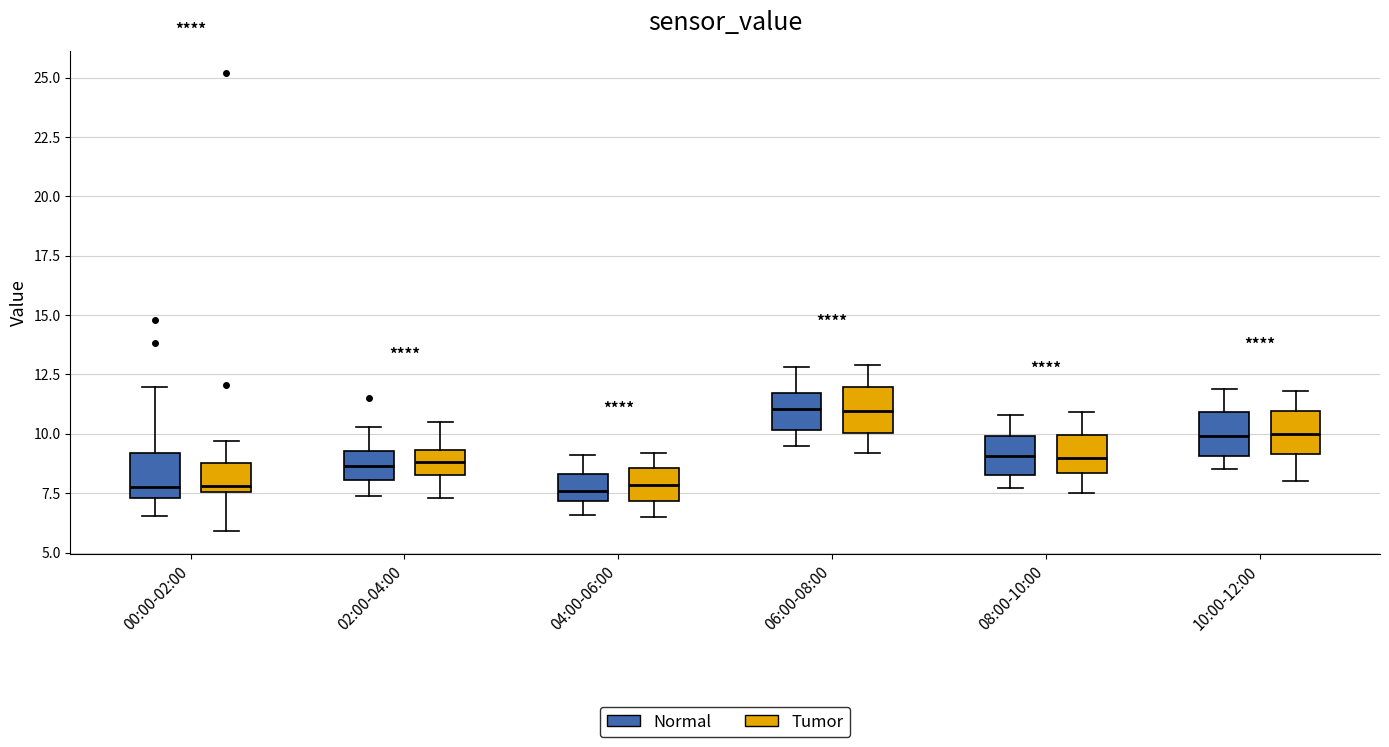

Reading left to right, read every box against the y-axis: the position of its median line, the range the box covers, and the ends of its whiskers. The values are not printed on the chart, so give them approximately, as read against the axis.

00:00-02:00 (Normal): median 8.0, box 7.5 to 9.0, whiskers 6.5 to 12.0
00:00-02:00 (Tumor): median 8.0, box 7.5 to 9.0, whiskers 6.0 to 9.5
02:00-04:00 (Normal): median 8.5, box 8.0 to 9.5, whiskers 7.5 to 10.5
02:00-04:00 (Tumor): median 9.0, box 8.5 to 9.5, whiskers 7.5 to 10.5
04:00-06:00 (Normal): median 7.5, box 7.0 to 8.5, whiskers 6.5 to 9.0
04:00-06:00 (Tumor): median 8.0, box 7.0 to 8.5, whiskers 6.5 to 9.0
06:00-08:00 (Normal): median 11.0, box 10.0 to 11.5, whiskers 9.5 to 13.0
06:00-08:00 (Tumor): median 11.0, box 10.0 to 12.0, whiskers 9.0 to 13.0
08:00-10:00 (Normal): median 9.0, box 8.5 to 10.0, whiskers 7.5 to 11.0
08:00-10:00 (Tumor): median 9.0, box 8.5 to 10.0, whiskers 7.5 to 11.0
10:00-12:00 (Normal): median 10.0, box 9.0 to 11.0, whiskers 8.5 to 12.0
10:00-12:00 (Tumor): median 10.0, box 9.0 to 11.0, whiskers 8.0 to 12.0